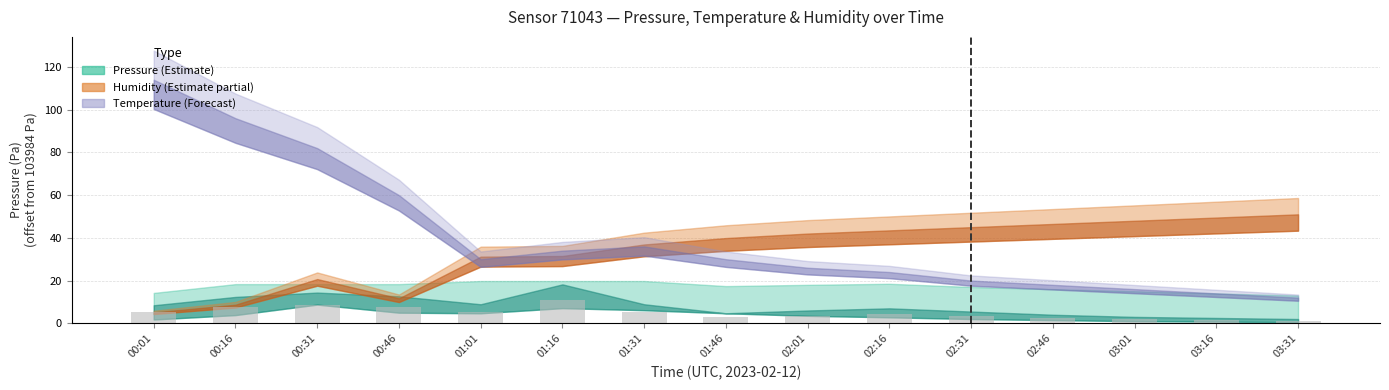

Between 02:01 and 00:31, which is larger?

00:31